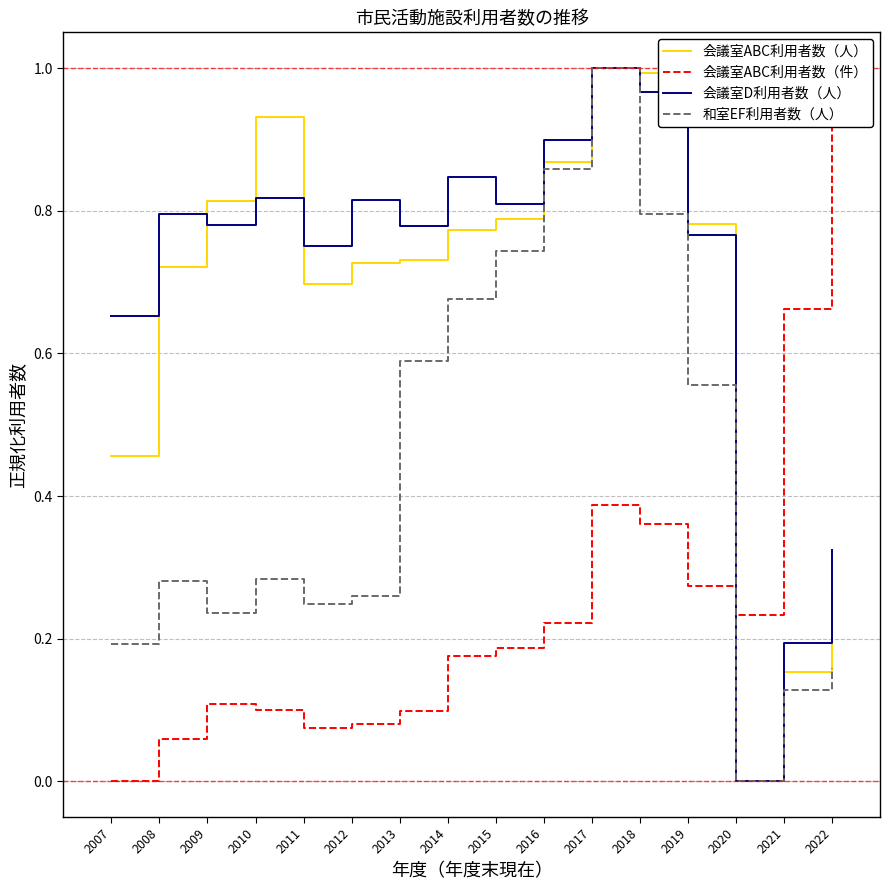

Reading left to right, what are all the values shown in this chart?

会議室ABC利用者数（人）: 2007=0.5	2008=0.7	2009=0.8	2010=0.9	2011=0.7	2012=0.7	2013=0.7	2014=0.8	2015=0.8	2016=0.9	2017=1.0	2018=1.0	2019=0.8	2020=0.0	2021=0.2	2022=0.3
会議室ABC利用者数（件）: 2007=0.0	2008=0.1	2009=0.1	2010=0.1	2011=0.1	2012=0.1	2013=0.1	2014=0.2	2015=0.2	2016=0.2	2017=0.4	2018=0.4	2019=0.3	2020=0.2	2021=0.7	2022=1.0
会議室D利用者数（人）: 2007=0.7	2008=0.8	2009=0.8	2010=0.8	2011=0.8	2012=0.8	2013=0.8	2014=0.8	2015=0.8	2016=0.9	2017=1.0	2018=1.0	2019=0.8	2020=0.0	2021=0.2	2022=0.3
和室EF利用者数（人）: 2007=0.2	2008=0.3	2009=0.2	2010=0.3	2011=0.2	2012=0.3	2013=0.6	2014=0.7	2015=0.7	2016=0.9	2017=1.0	2018=0.8	2019=0.6	2020=0.0	2021=0.1	2022=0.2